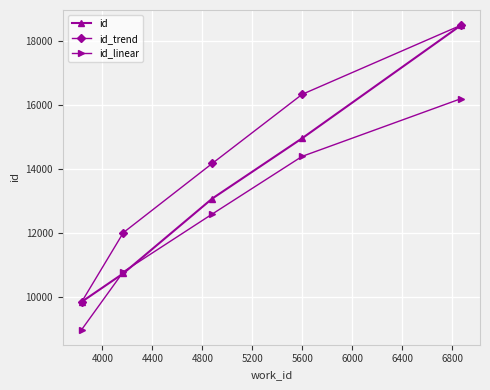

True or false: id_linear has more than 1 points higher than both neighbors.

False